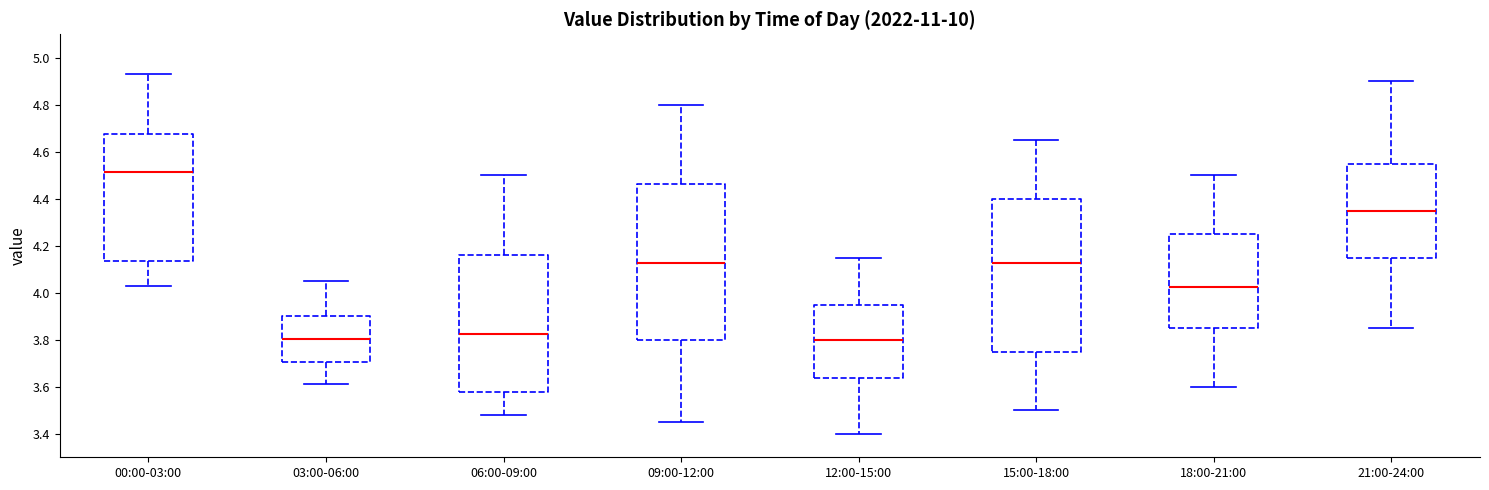

Reading left to right, read every box against the y-axis: the position of its median line, the range the box covers, and the ends of its whiskers. The values are not printed on the chart, so give them approximately, as read against the axis.

00:00-03:00: median 4.52, box 4.14 to 4.68, whiskers 4.04 to 4.94
03:00-06:00: median 3.80, box 3.70 to 3.90, whiskers 3.62 to 4.06
06:00-09:00: median 3.82, box 3.58 to 4.16, whiskers 3.48 to 4.50
09:00-12:00: median 4.12, box 3.80 to 4.46, whiskers 3.46 to 4.80
12:00-15:00: median 3.80, box 3.64 to 3.96, whiskers 3.40 to 4.16
15:00-18:00: median 4.12, box 3.76 to 4.40, whiskers 3.50 to 4.66
18:00-21:00: median 4.02, box 3.86 to 4.26, whiskers 3.60 to 4.50
21:00-24:00: median 4.36, box 4.16 to 4.56, whiskers 3.86 to 4.90